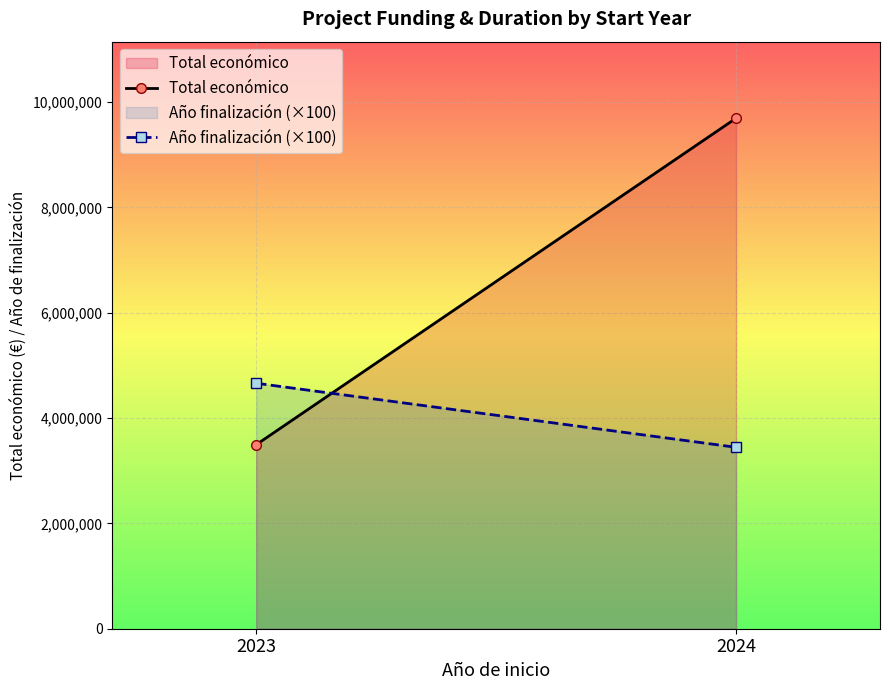

The value of Año finalización (×100) at 2024 is 1182339. True or false?

False